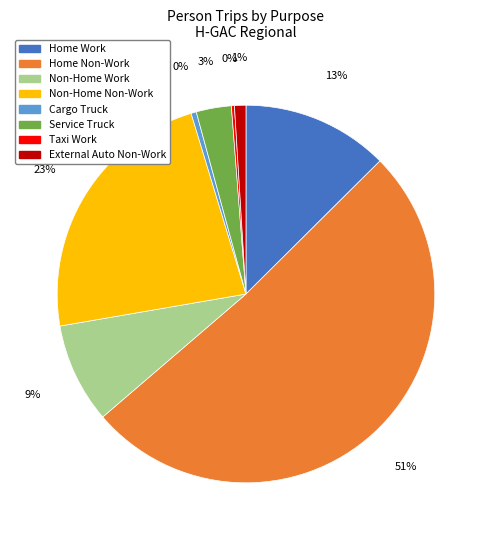

Approximately how many times larger is the value at External Auto Non-Work compared to Cargo Truck?

2.2